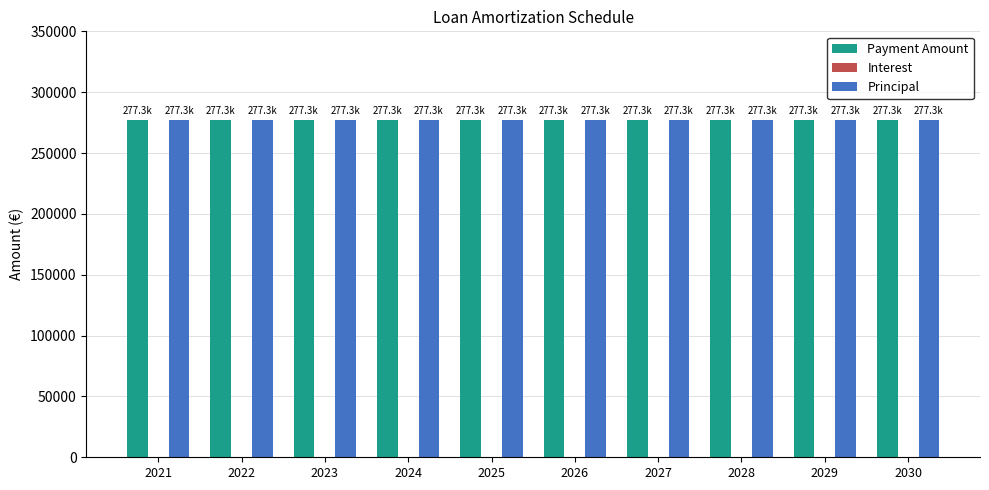

What is the spread (max minus min) of values at 2027?

277287.1